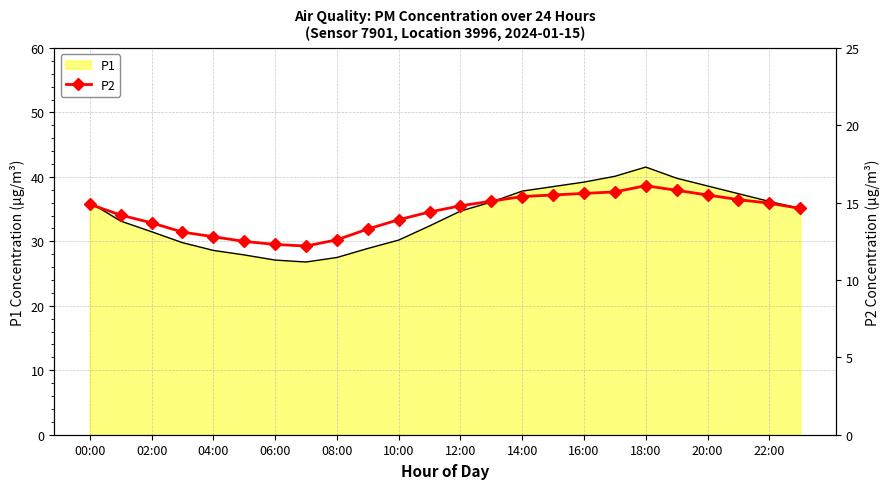

Is it true that P1 equals 30.2 at 10:00?

True